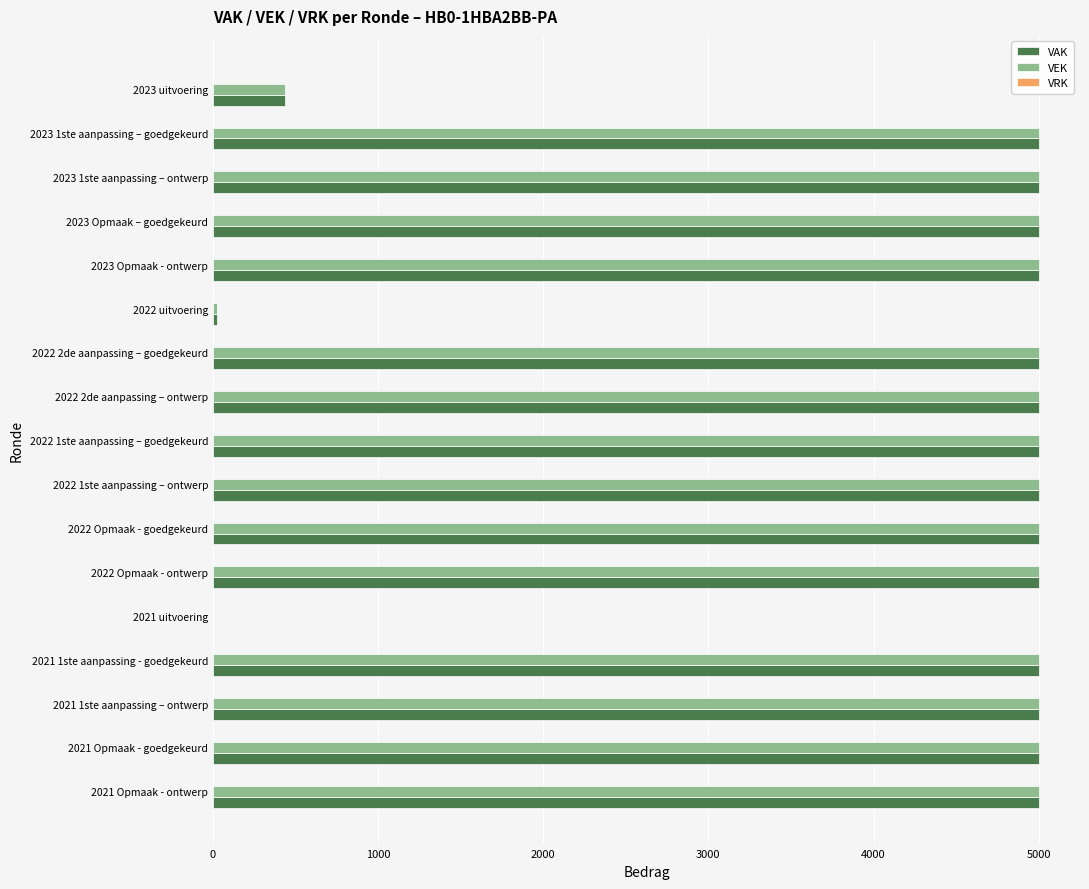

Is it true that VAK equals 0 at 2021 uitvoering?

True